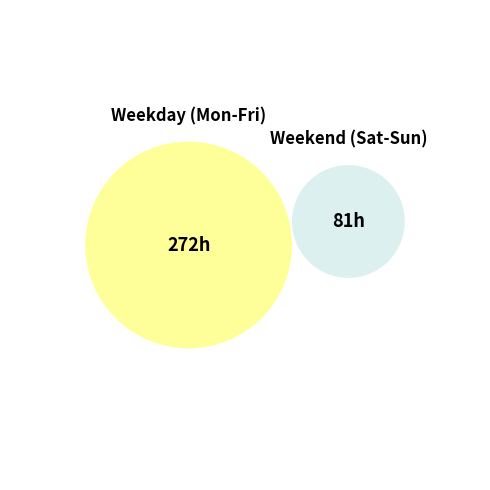

True or false: Sat accounts for 16% of the total.

False